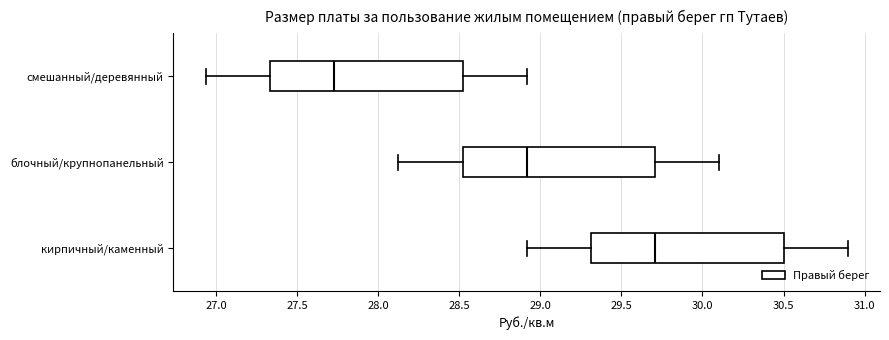

Reading bottom to top, read every box against the x-axis: the position of its median line, the range the box covers, and the ends of its whiskers. The values are not printed on the chart, so give them approximately, as read against the axis.

кирпичный/каменный: median 29.70, box 29.30 to 30.50, whiskers 28.90 to 30.90
блочный/крупнопанельный: median 28.90, box 28.50 to 29.70, whiskers 28.10 to 30.10
смешанный/деревянный: median 27.75, box 27.35 to 28.50, whiskers 26.95 to 28.90